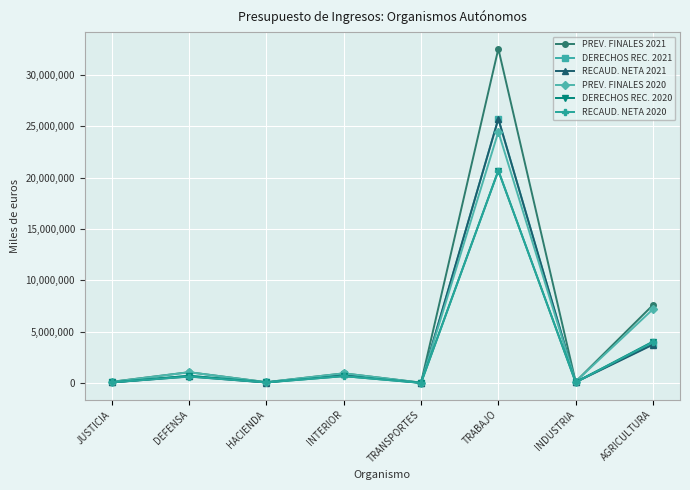

What is the difference between the maximum and second lowest values in the DERECHOS REC. 2020 series?

20617124